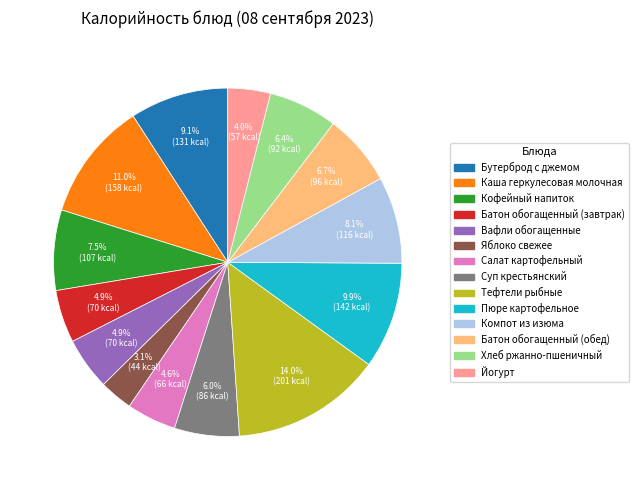

Between Вафли обогащенные and Яблоко свежее, which is larger?

Вафли обогащенные